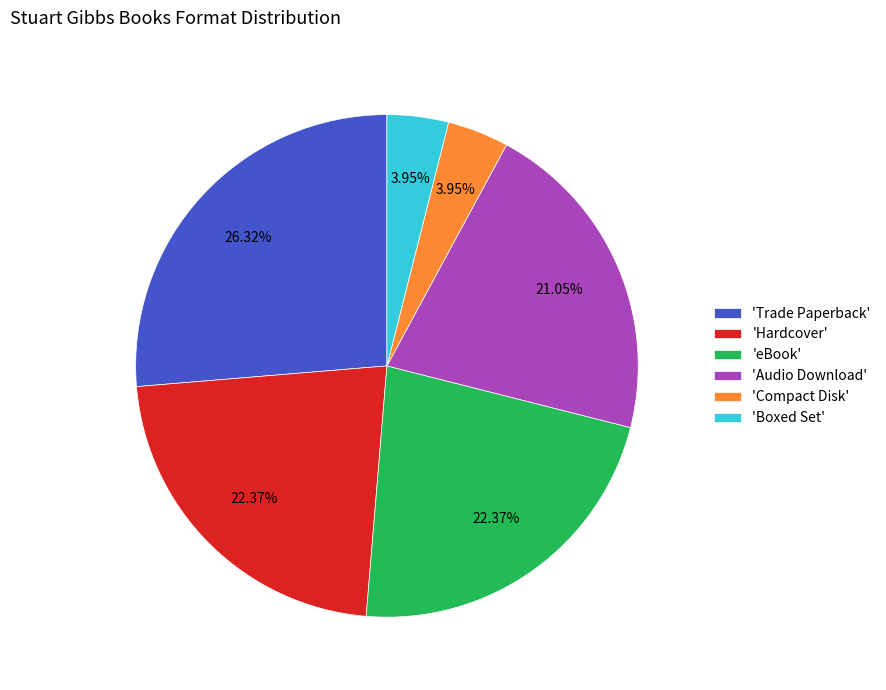

Do 'Compact Disk' and 'Trade Paperback' together represent more than half of the pie?

No